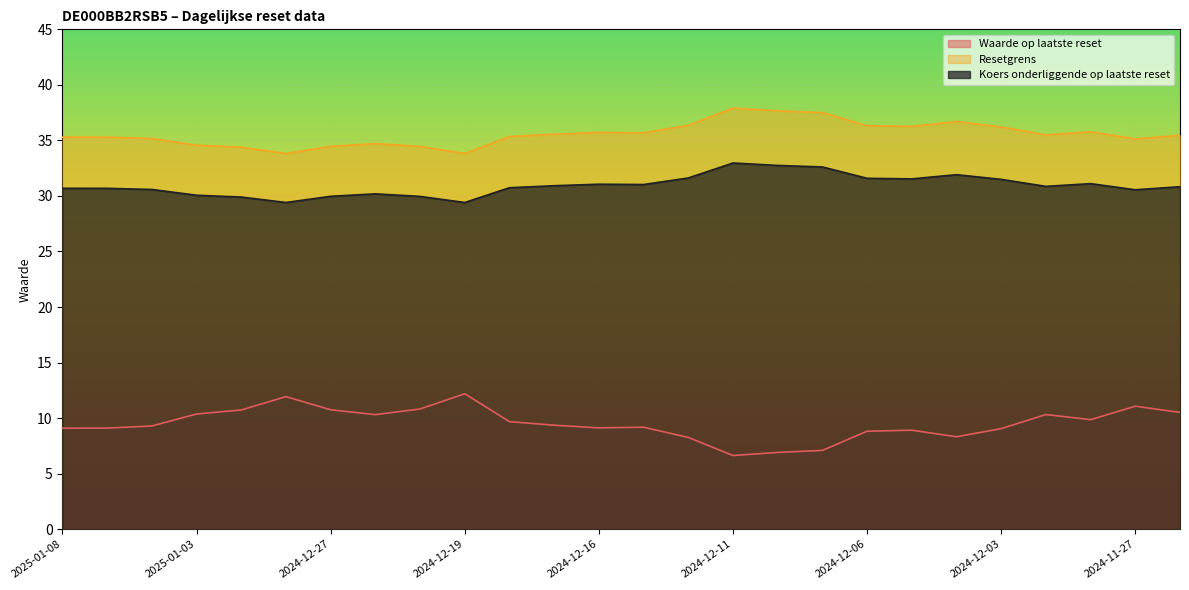

Which series has the largest total across all categories?

Resetgrens